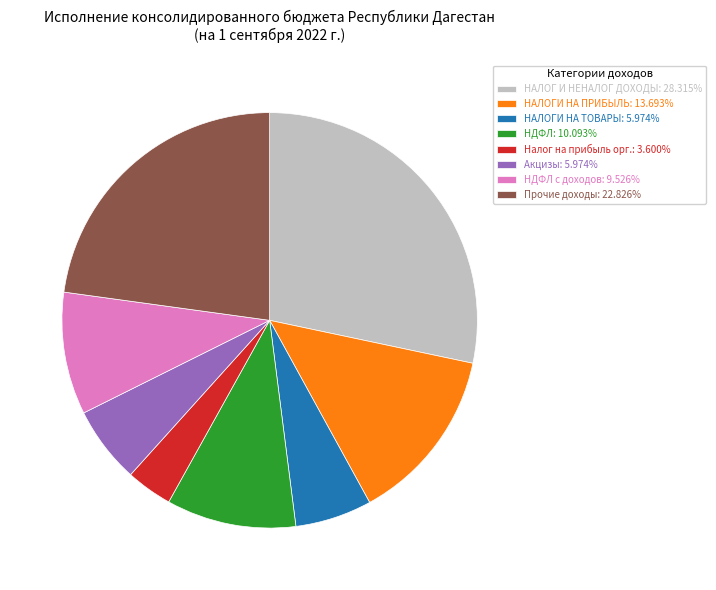

What is the ratio of the value at НДФЛ с доходов: 9.526% to the value at Прочие доходы: 22.826%?

0.4